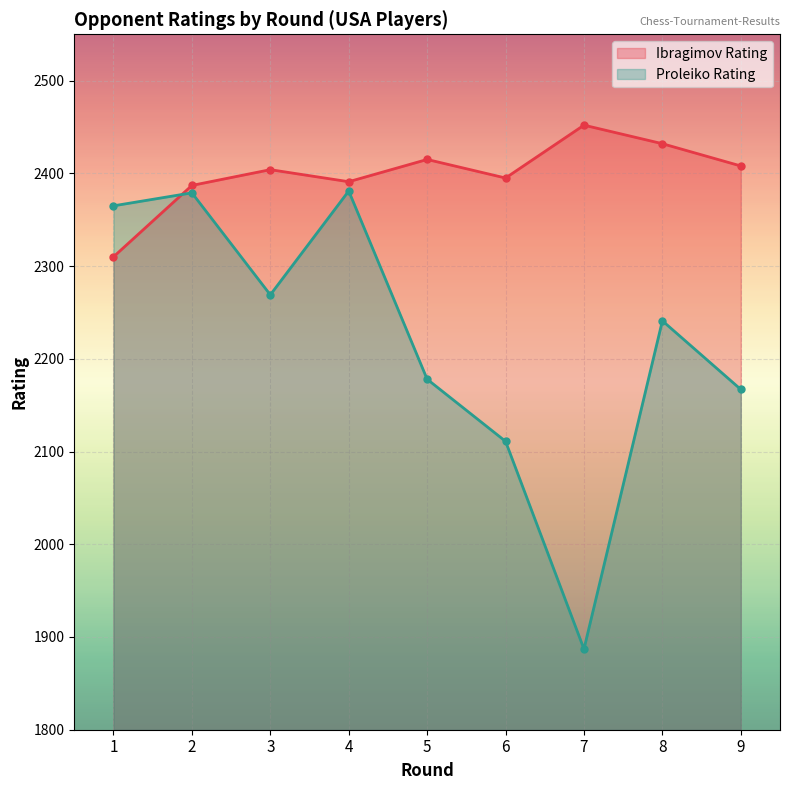

Does the chart display data point markers on the line(s)?

Yes